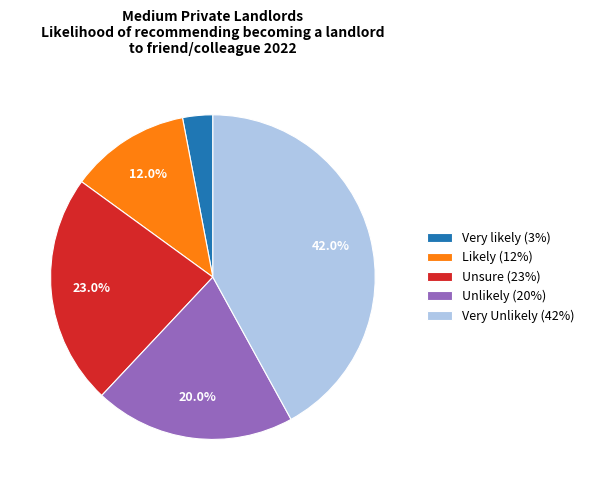

To the nearest percent, what percentage of the pie is Unlikely?

20%